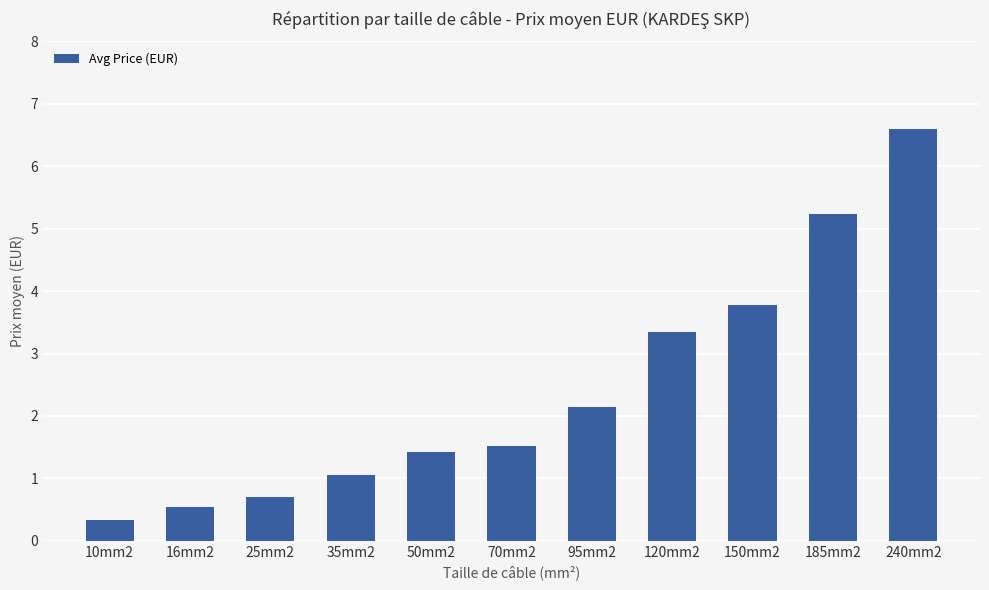

What value does the data have at 120mm2?

3.3